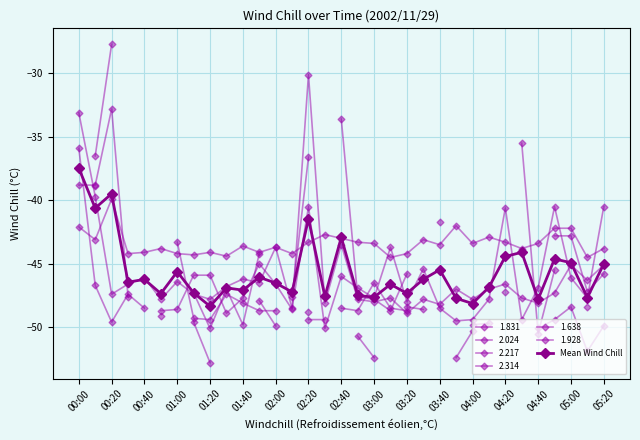

Count the number of categories in the chart.

33